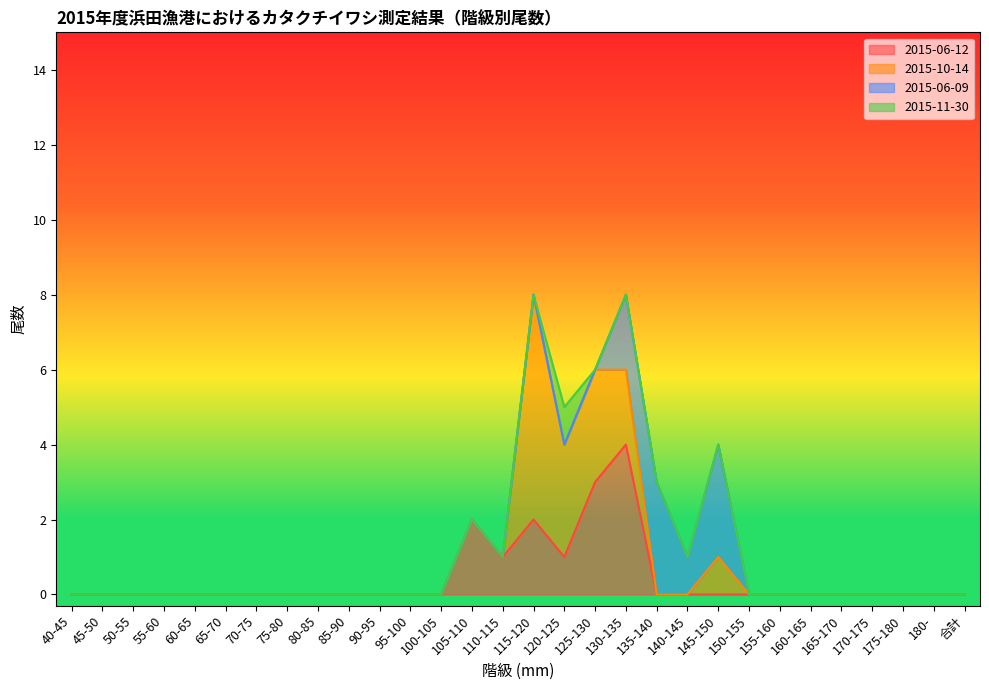

Reading right to left, transcribe all the data shown in this chart.

2015-06-12: 0	0	0	0	0	0	0	0	0	0	0	4	3	1	2	1	2	0	0	0	0	0	0	0	0	0	0	0	0	0
2015-10-14: 0	0	0	0	0	0	0	0	1	0	0	2	3	3	6	0	0	0	0	0	0	0	0	0	0	0	0	0	0	0
2015-06-09: 0	0	0	0	0	0	0	0	3	1	3	2	0	0	0	0	0	0	0	0	0	0	0	0	0	0	0	0	0	0
2015-11-30: 0	0	0	0	0	0	0	0	0	0	0	0	0	1	0	0	0	0	0	0	0	0	0	0	0	0	0	0	0	0